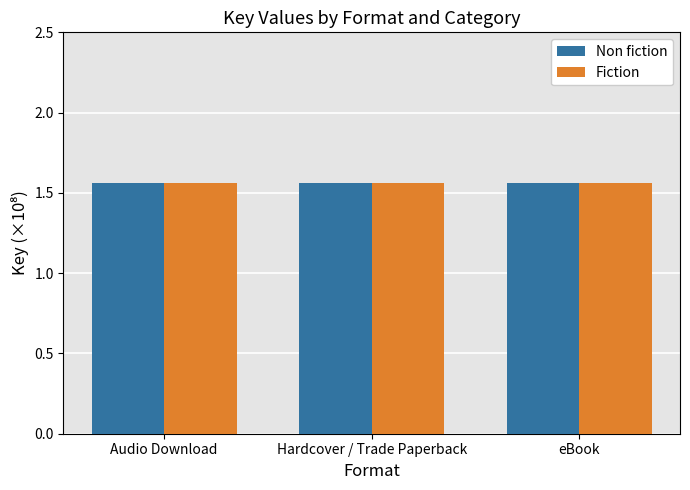

What is the label of the 3rd bar from the left?

eBook